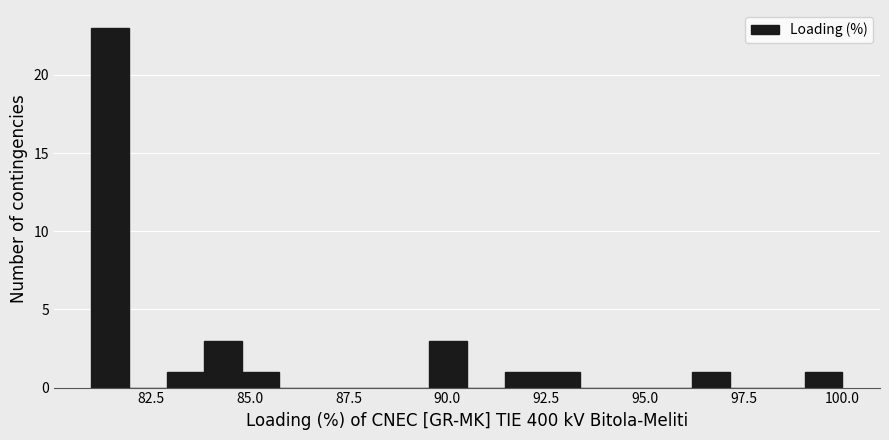

Around what value on the x-axis is the tallest bar? Give the approximate position of its centre, as read against the axis.

81.5